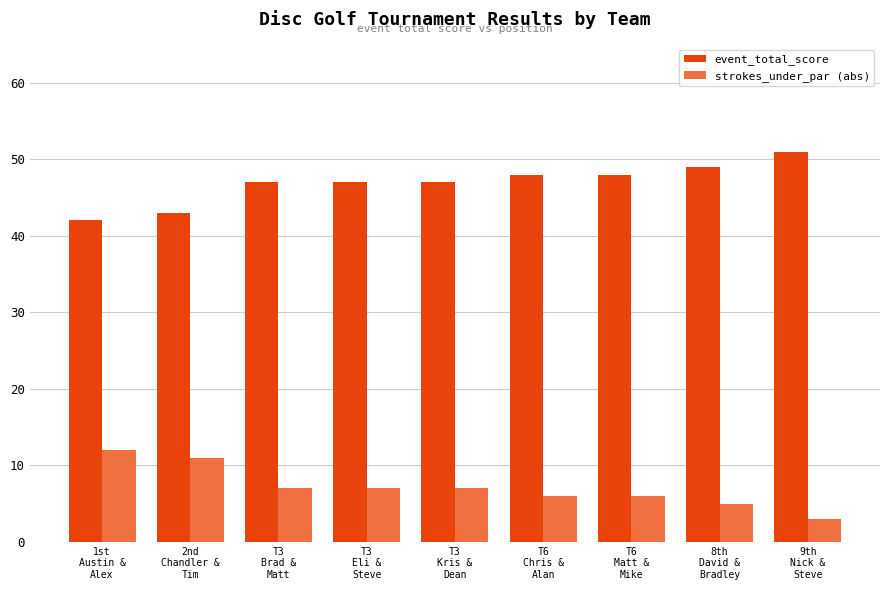

What is the difference between the maximum and minimum values in the strokes_under_par (abs) series?

9